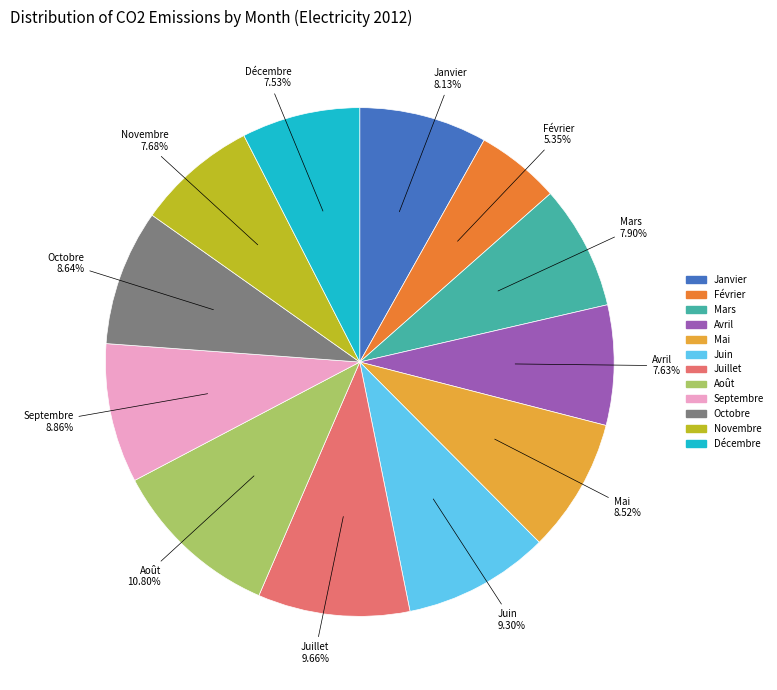

Is there any slice that represents more than half of the pie?

No